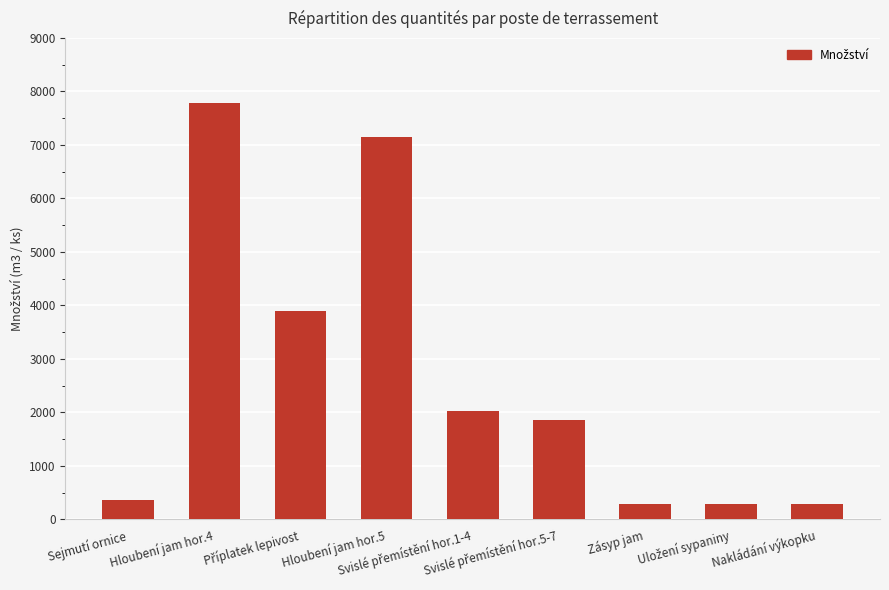

Reading right to left, transcribe all the data shown in this chart.

278.7	278.7	278.7	1856.4	2025.9	7140.0	3896.0	7792.1	363.0